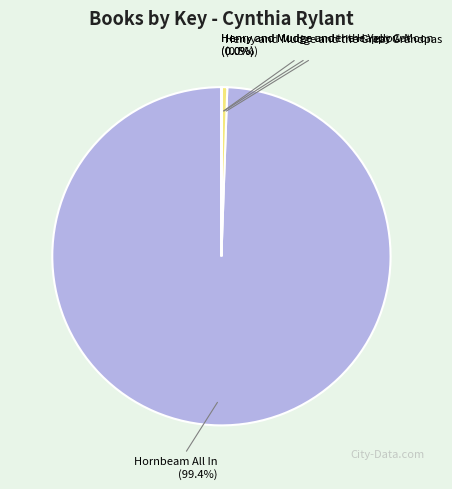

True or false: Hornbeam All In accounts for 99% of the total.

True